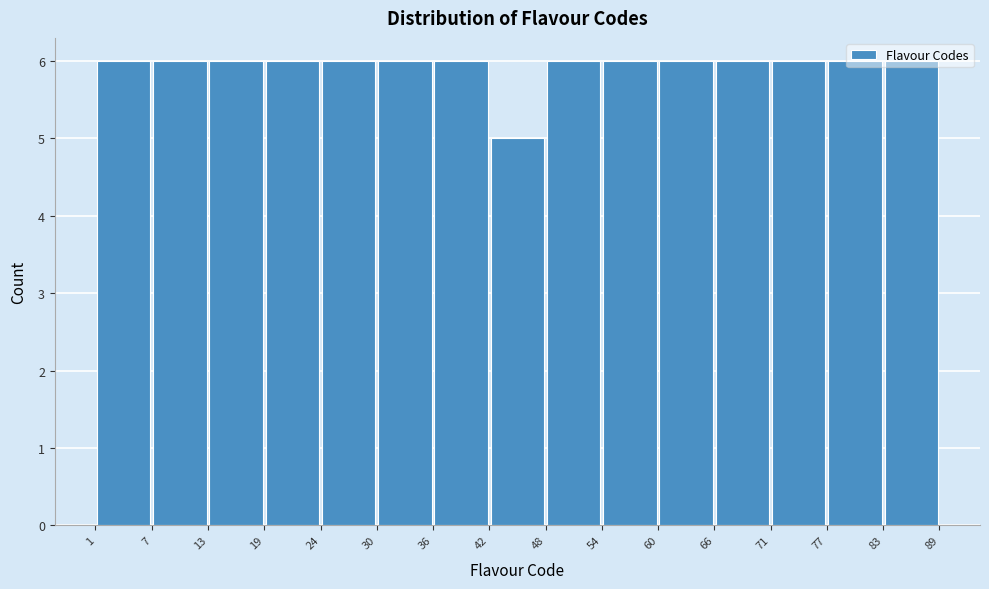

Reading left to right, transcribe this chart: for each bar, give the range it covers on the x-axis and its height. The values are not printed on the chart, so give them approximately, as read against the axis.

1 to 7: 6
7 to 13: 6
13 to 19: 6
19 to 24: 6
24 to 30: 6
30 to 36: 6
36 to 42: 6
42 to 48: 5
48 to 54: 6
54 to 60: 6
60 to 66: 6
66 to 71: 6
71 to 77: 6
77 to 83: 6
83 to 89: 6